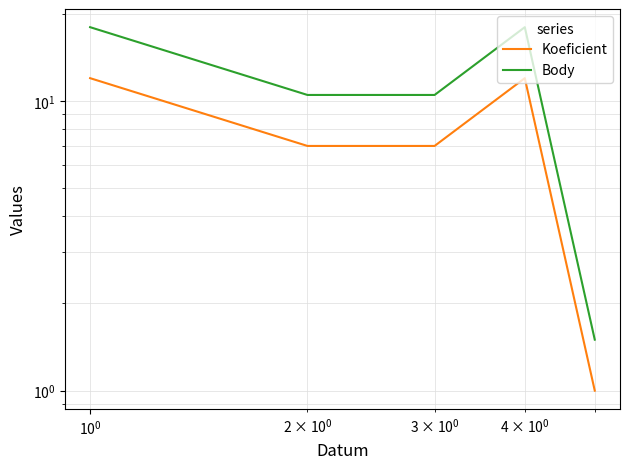

In Body, how many points are higher than both neighbors (excluding endpoints)?

1